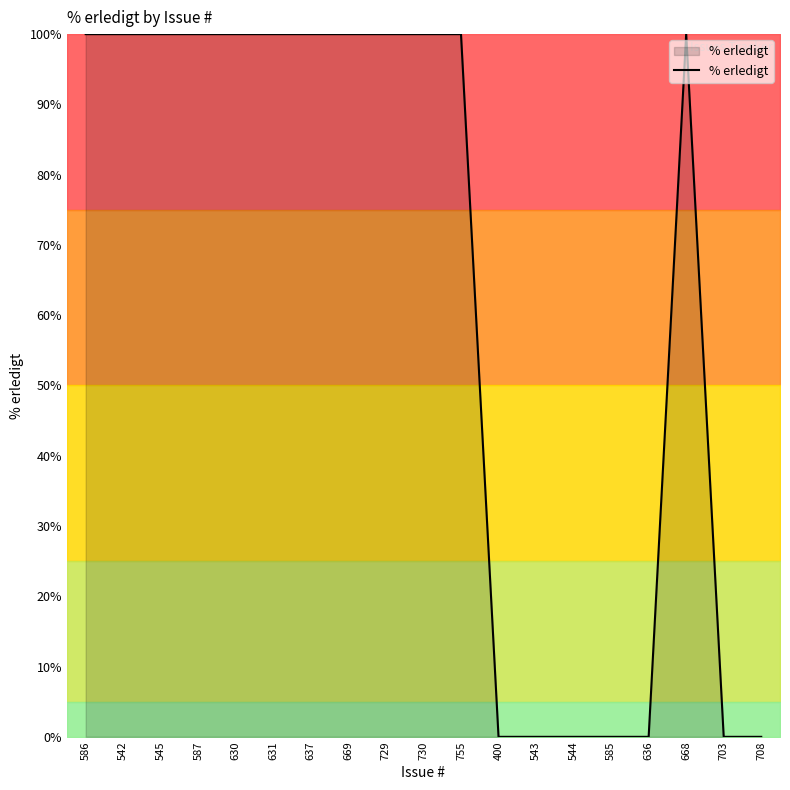

Reading left to right, extract all data points from this chart.

586=100	542=100	545=100	587=100	630=100	631=100	637=100	669=100	729=100	730=100	755=100	400=0	543=0	544=0	585=0	636=0	668=100	703=0	708=0